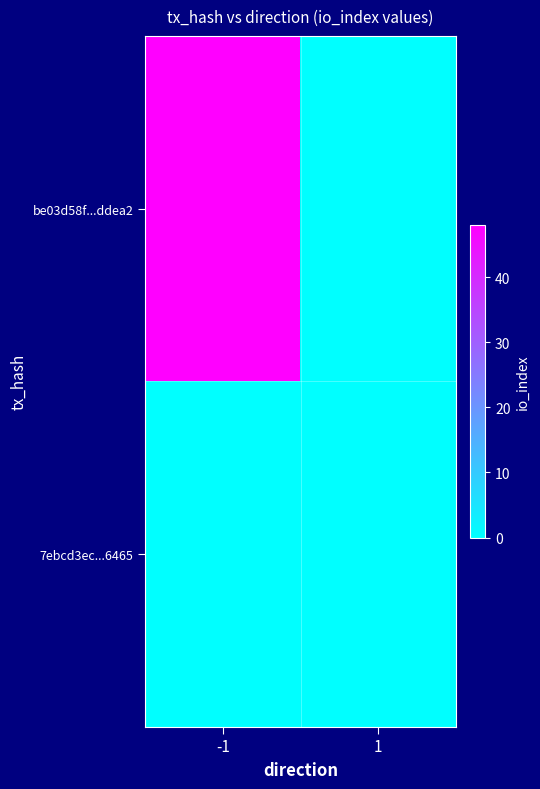

Between 1 and -1, which is larger?

-1